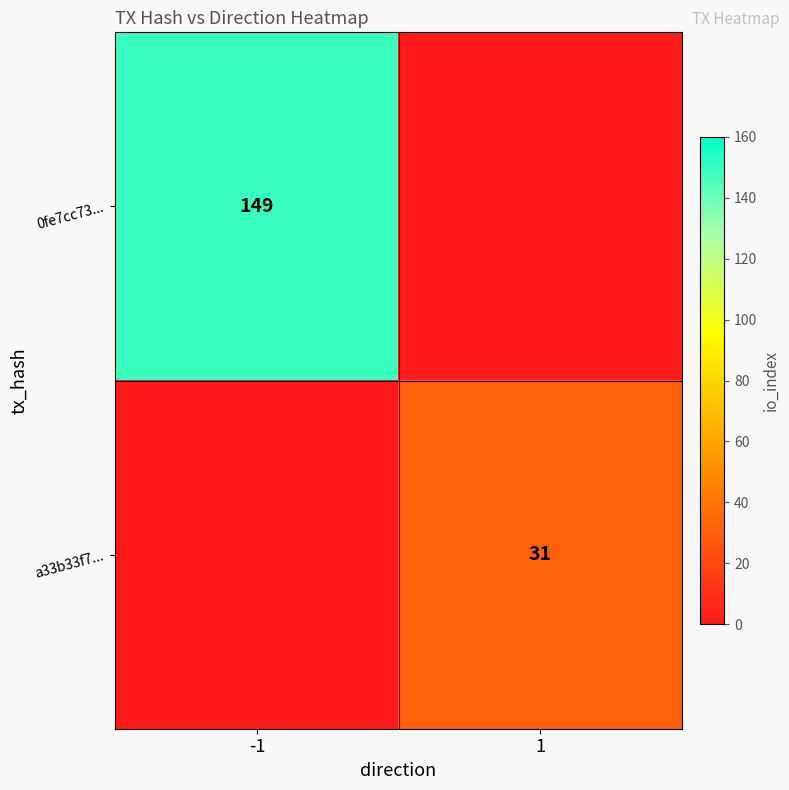

Which category has the highest value across all series?

-1